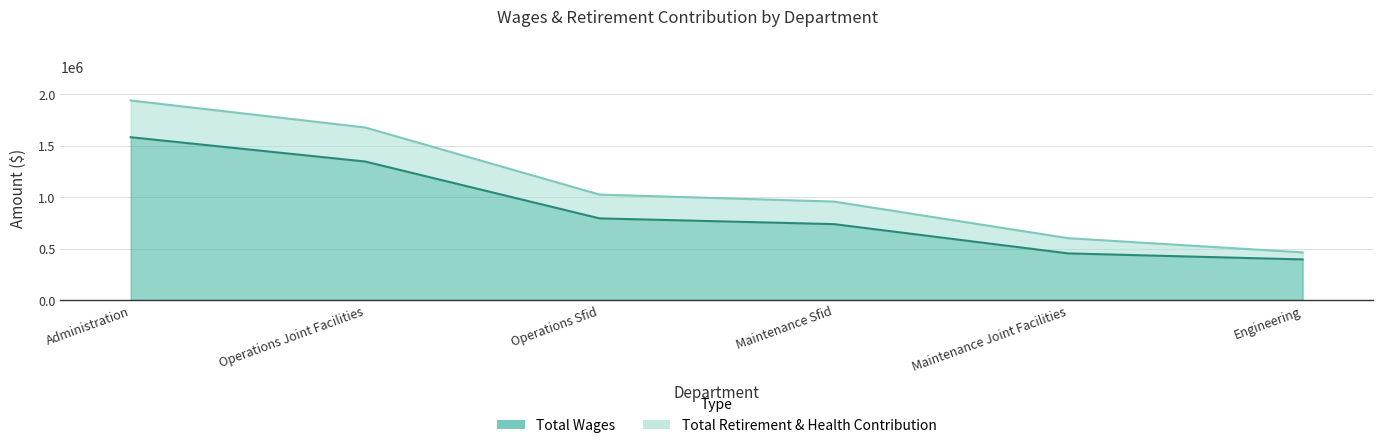

True or false: the data shows 794040 at Operations Sfid.

True